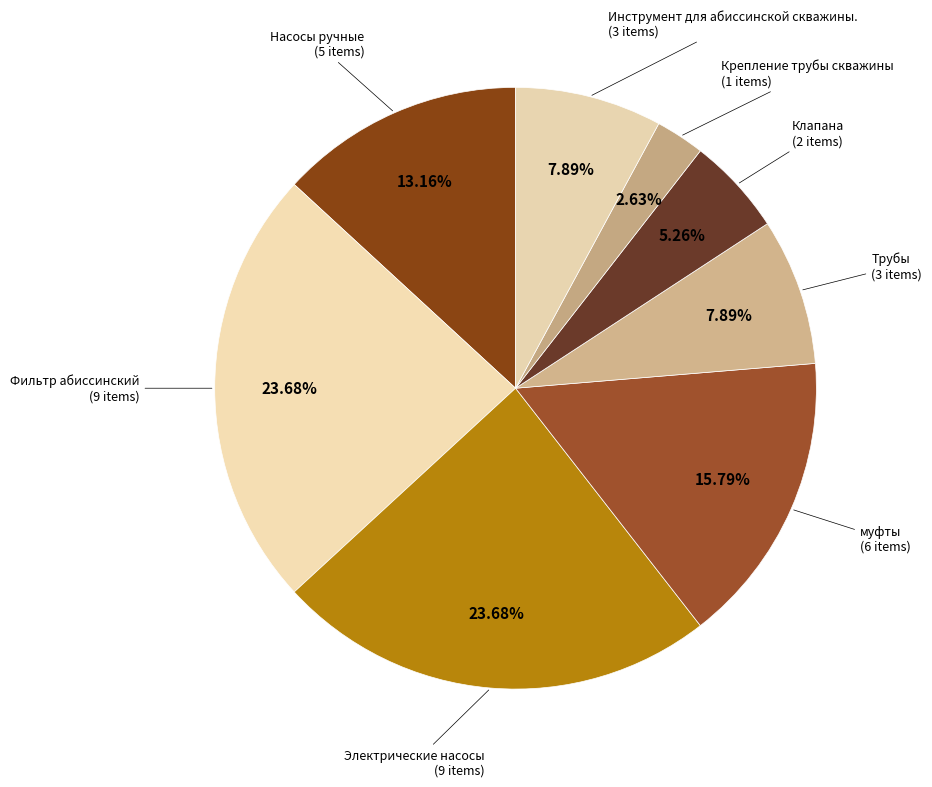

Is there a majority slice in this chart?

No